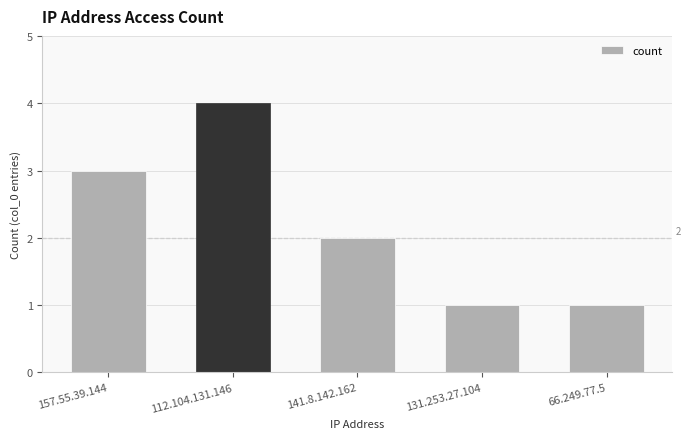

Reading left to right, what are all the values shown in this chart?

157.55.39.144=3	112.104.131.146=4	141.8.142.162=2	131.253.27.104=1	66.249.77.5=1